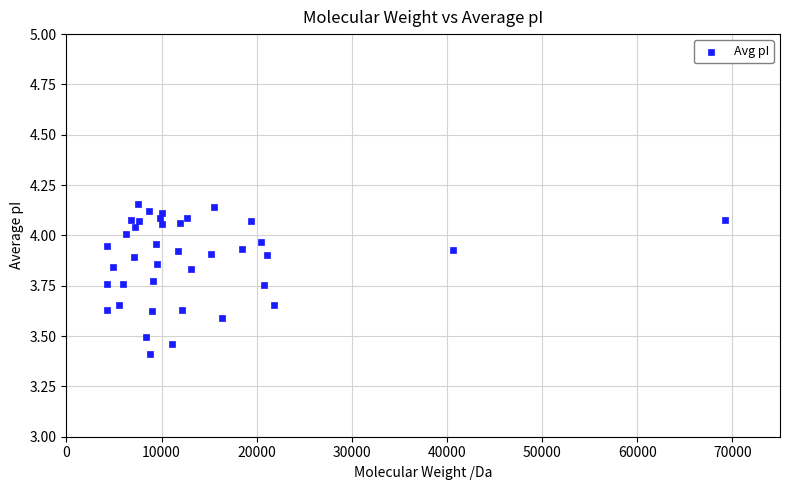

What is the range of Y values (max minus min)?

0.7